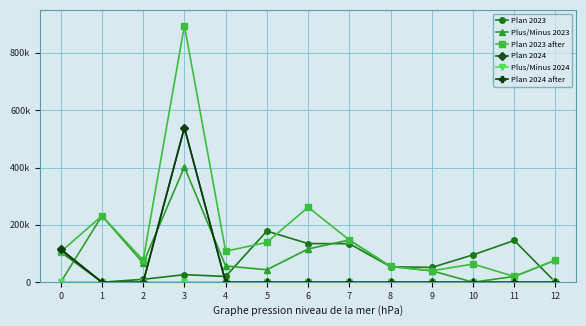

Is this an area chart (filled region under the line)?

No